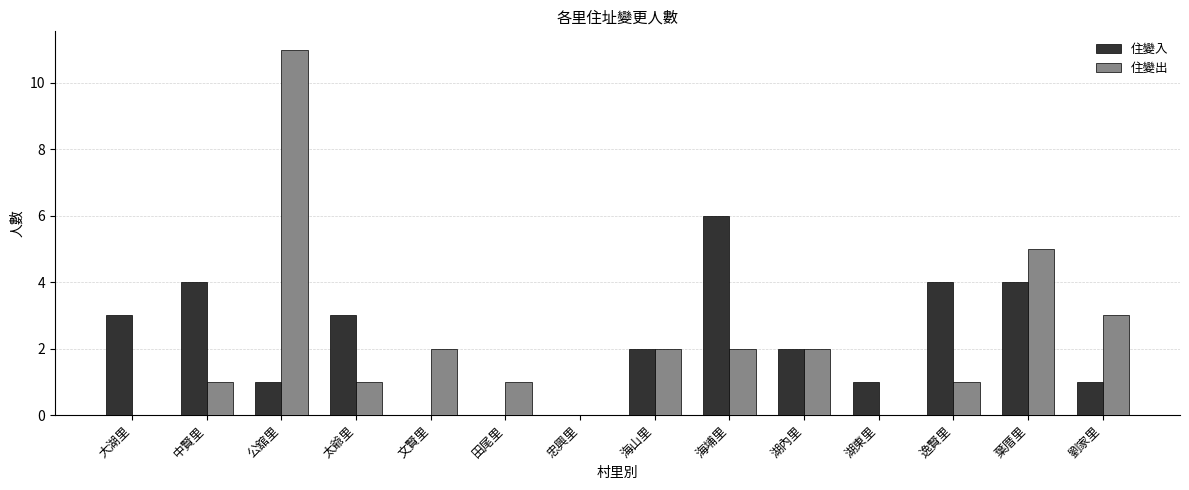

Which series has the largest range (max minus min)?

住變出